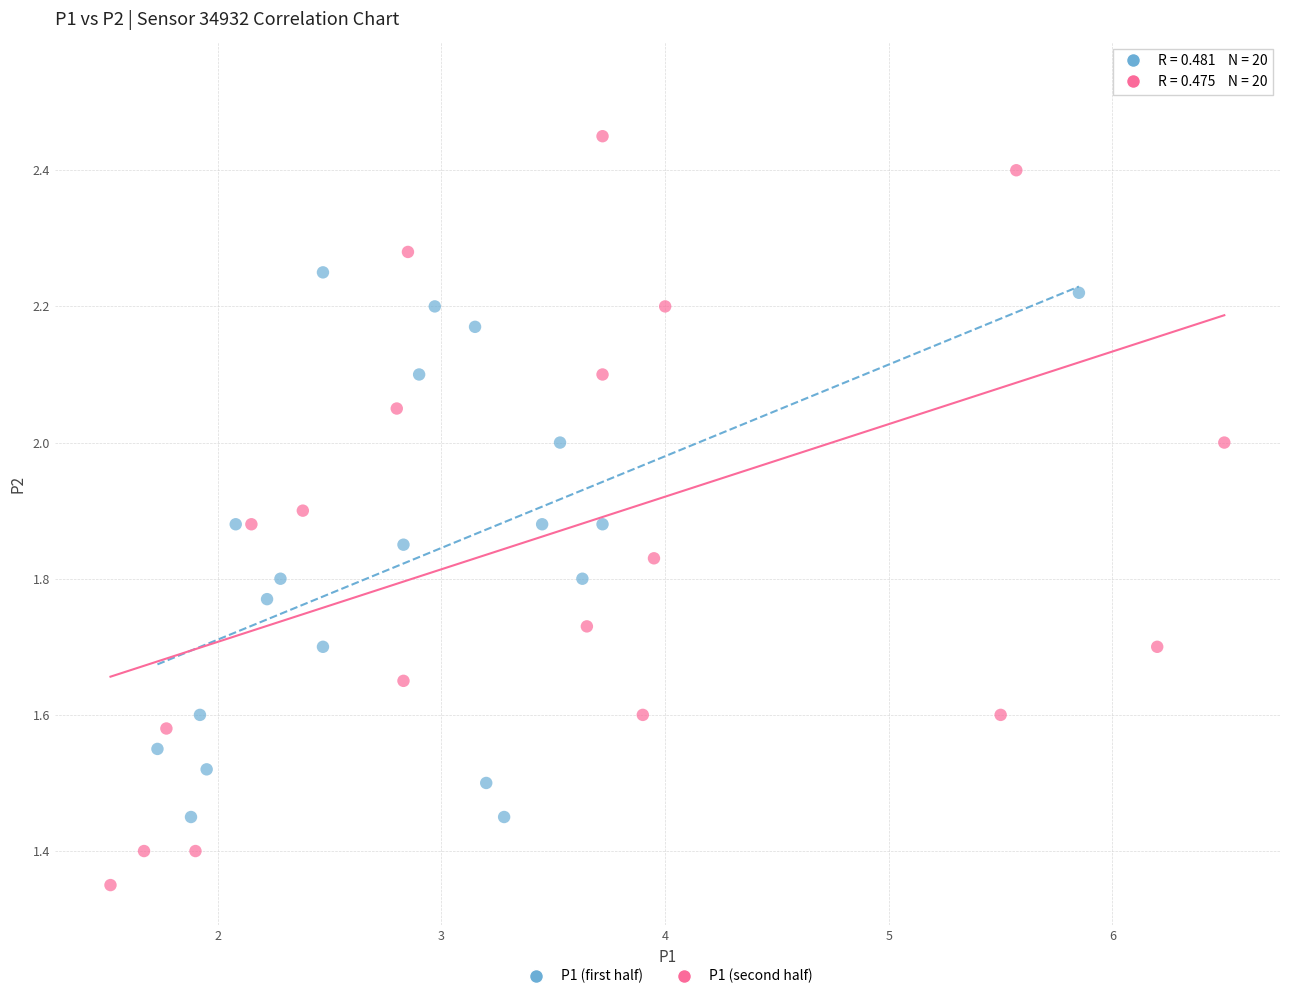

Which series has the largest Y range (max minus min)?

P1 (second half)